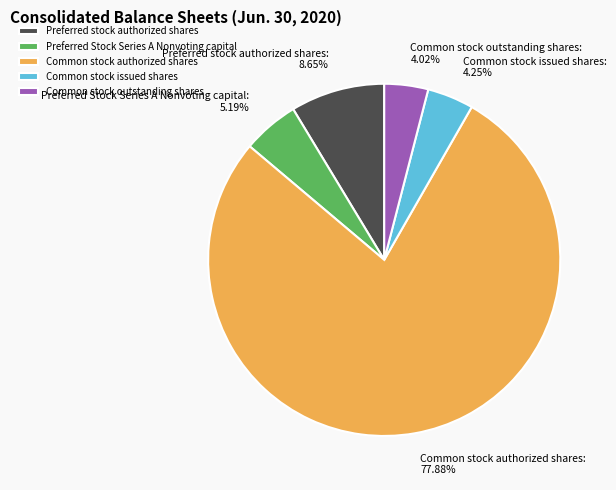

Which slice is the largest?

Common stock authorized shares